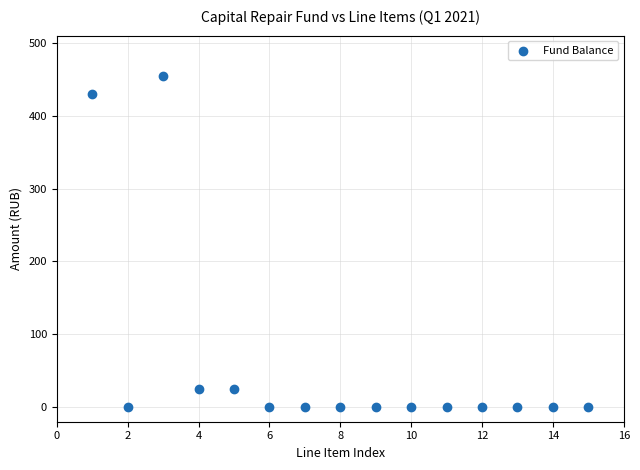

What is the range of X values (max minus min)?

14.0